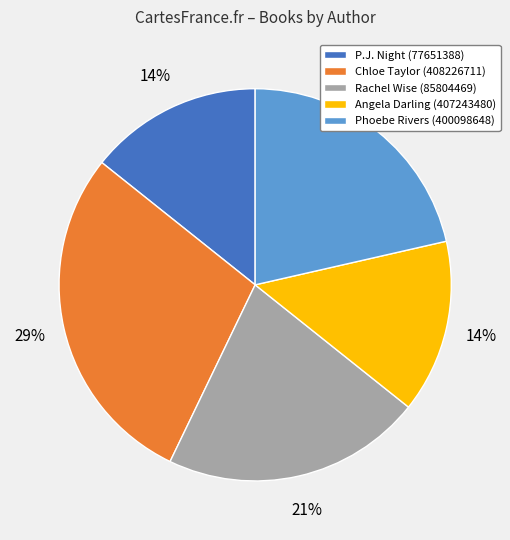

The Rachel Wise (85804469) slice represents 29% of the pie. True or false?

False